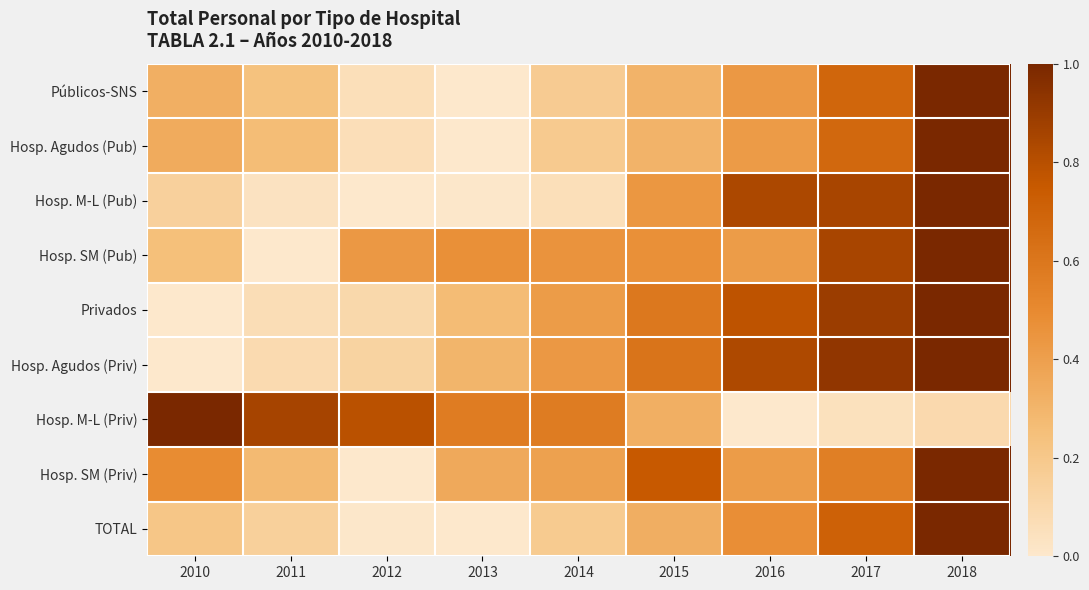

Which category has the highest value across all series?

2018